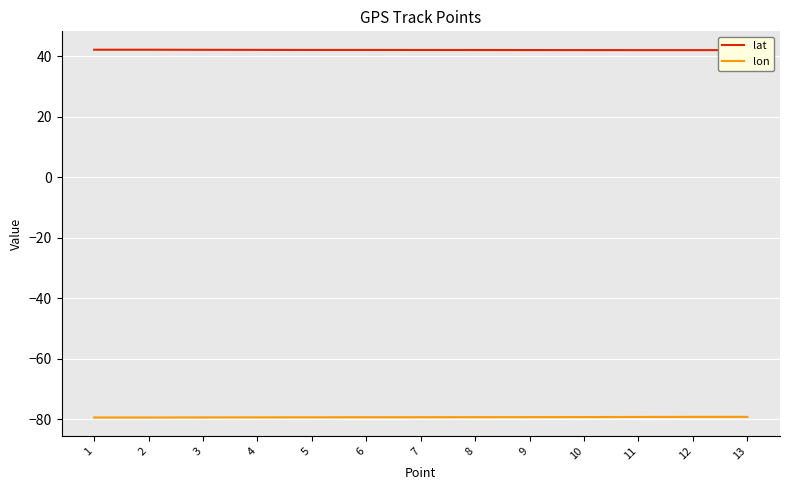

True or false: lat has more than 1 points higher than both neighbors.

False